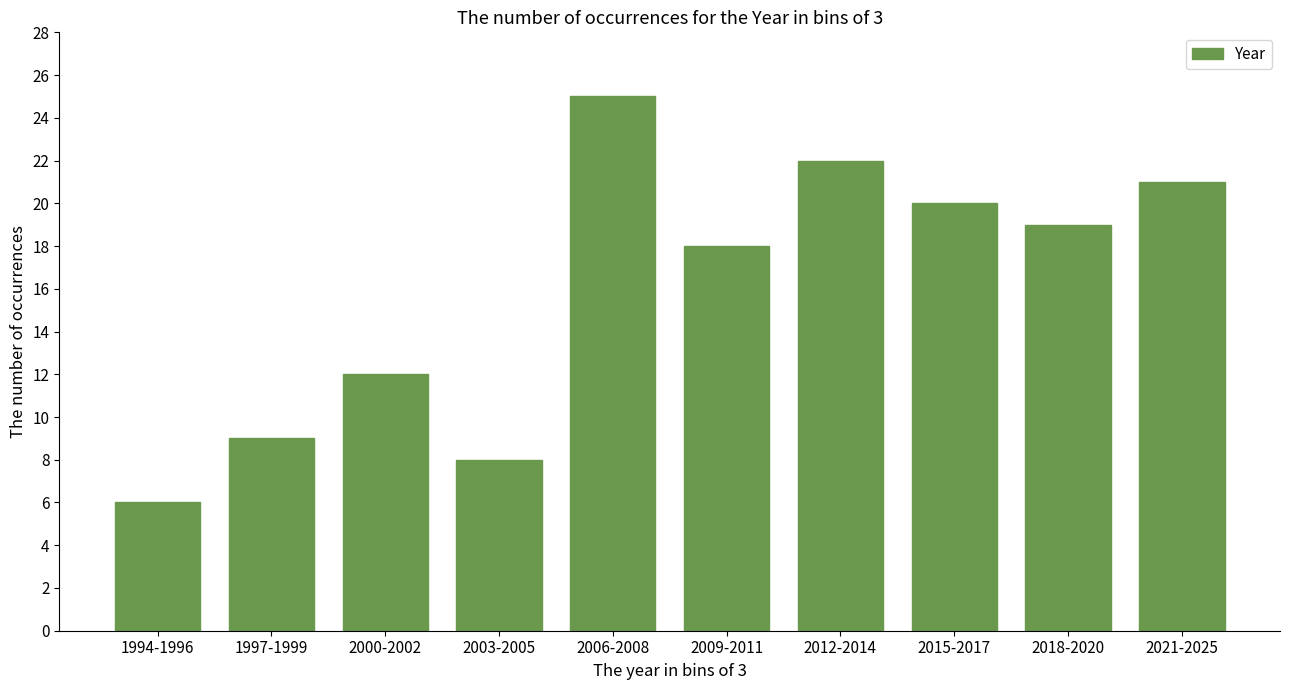

Reading left to right, transcribe all the data shown in this chart.

1994-1996=6	1997-1999=9	2000-2002=12	2003-2005=8	2006-2008=25	2009-2011=18	2012-2014=22	2015-2017=20	2018-2020=19	2021-2025=21